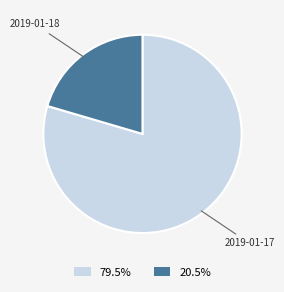

How many segments does this pie chart have?

2